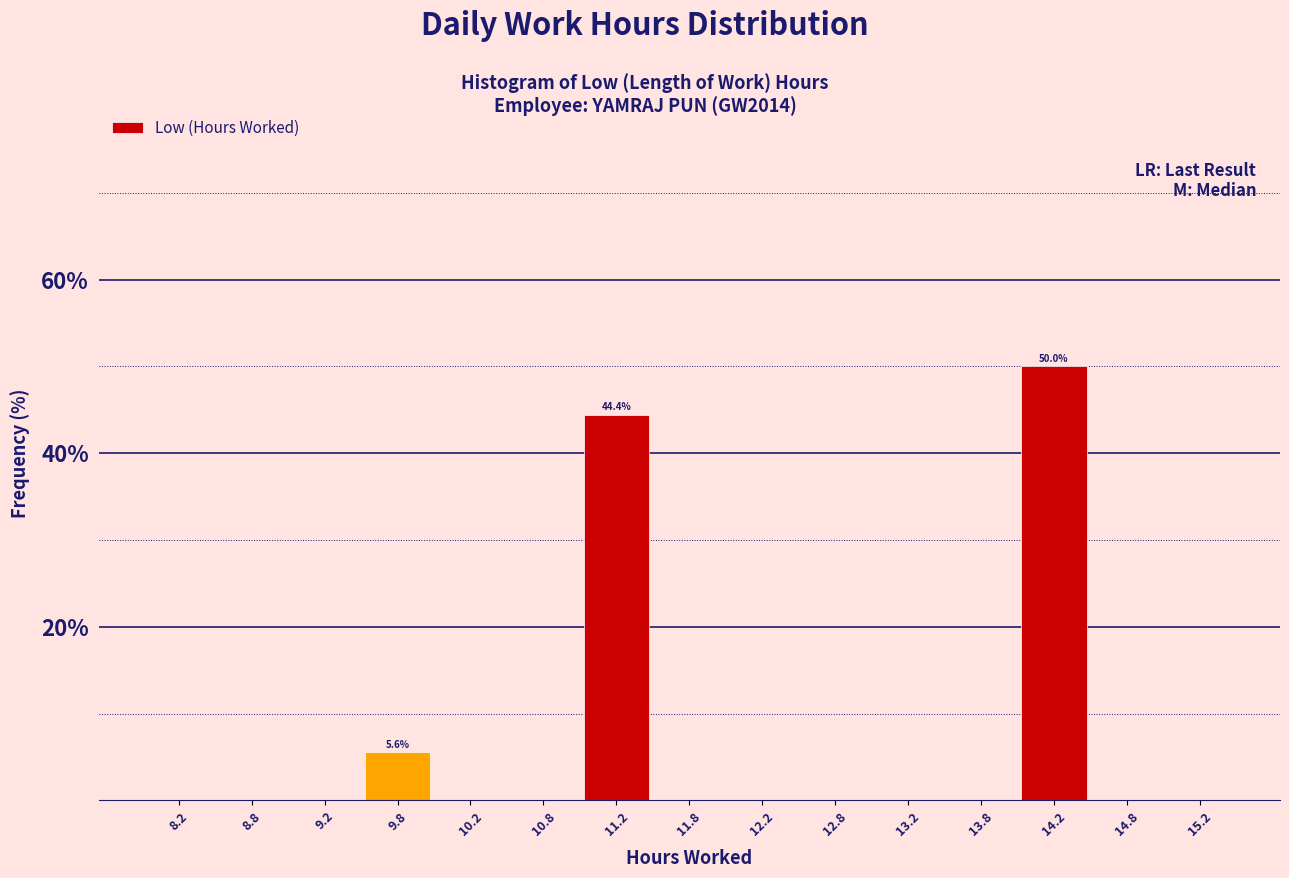

Which range on the x-axis has the tallest bar?

14.0 to 14.5